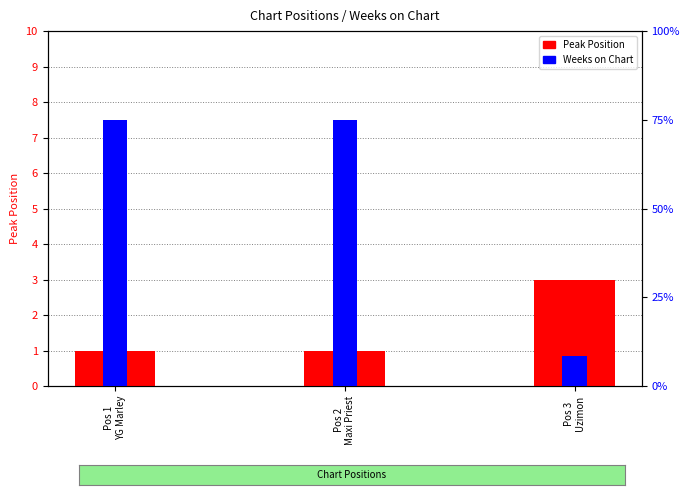

Reading left to right, what are all the values shown in this chart?

Peak Position: Pos 1
YG Marley=1	Pos 2
Maxi Priest=1	Pos 3
Uzimon=3
Weeks on Chart: Pos 1
YG Marley=9	Pos 2
Maxi Priest=9	Pos 3
Uzimon=1